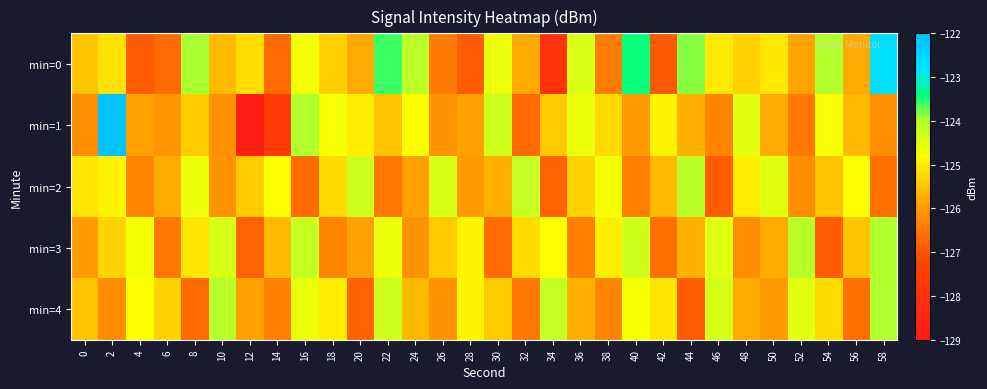

What is the greatest value displayed?

-122.1